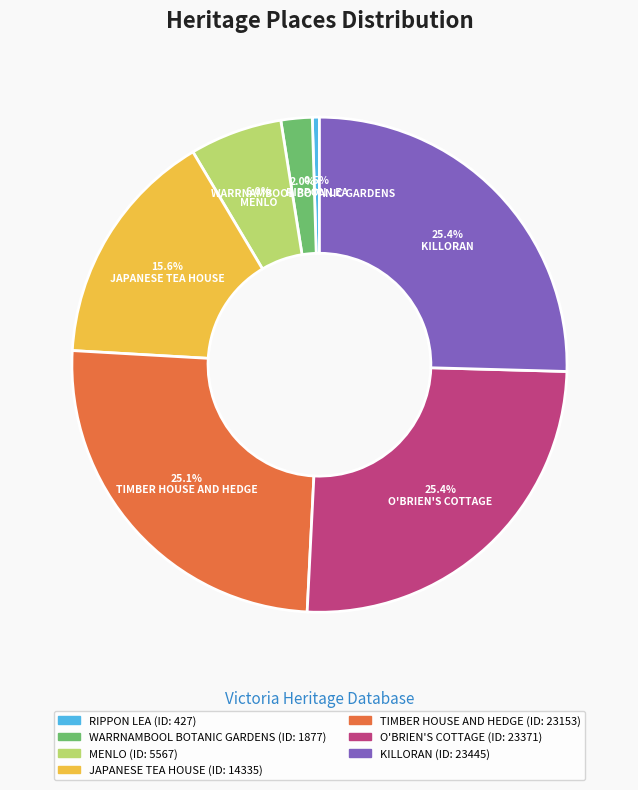

How many slices are in this pie chart?

7